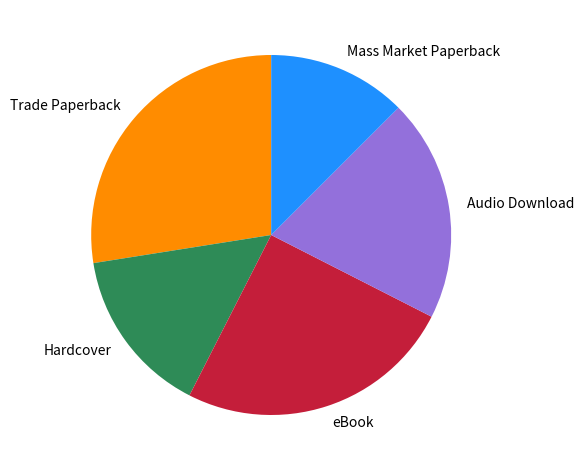

Rank the categories by value from highest to lowest.

Trade Paperback, eBook, Audio Download, Hardcover, Mass Market Paperback